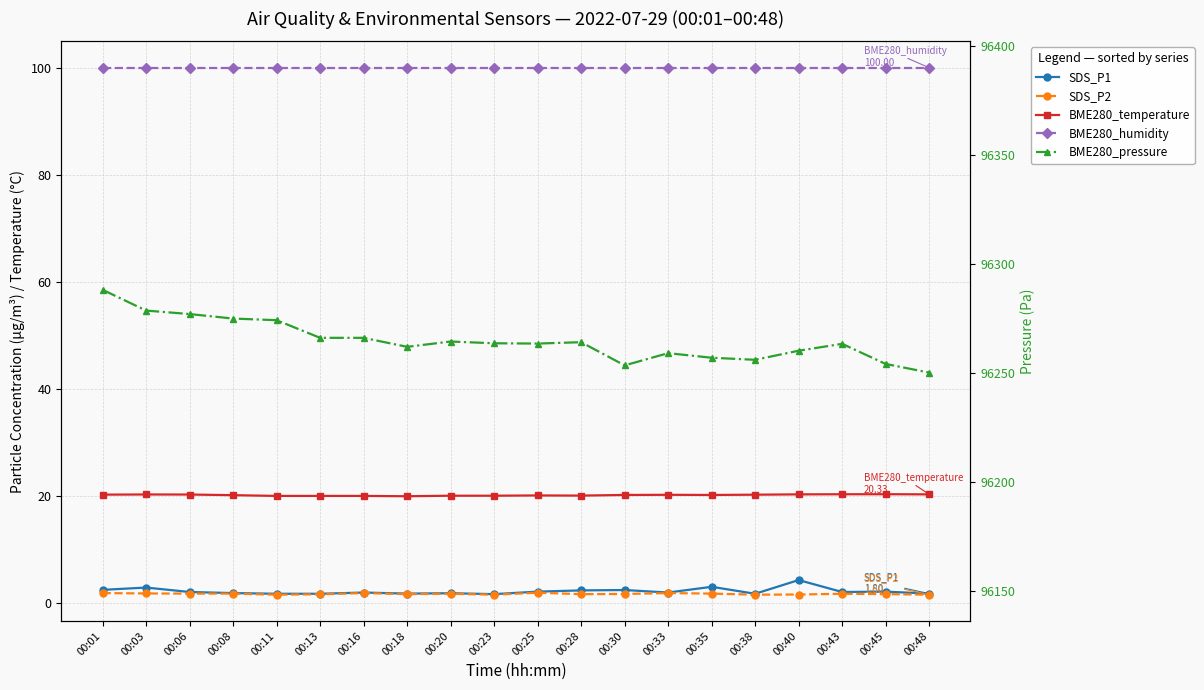

Reading left to right, what are all the values shown in this chart?

SDS_P1: 2.5	2.9	2.1	1.9	1.8	1.8	2.0	1.8	1.9	1.7	2.2	2.4	2.5	2.0	3.1	1.8	4.3	2.1	2.2	1.8
SDS_P2: 1.9	1.8	1.8	1.8	1.6	1.7	1.9	1.7	1.8	1.6	2.0	1.7	1.7	1.9	1.8	1.6	1.6	1.8	1.7	1.6
BME280_temperature: 20.3	20.3	20.3	20.2	20.0	20.0	20.0	20.0	20.1	20.1	20.1	20.1	20.2	20.2	20.2	20.3	20.3	20.4	20.4	20.3
BME280_humidity: 100.0	100.0	100.0	100.0	100.0	100.0	100.0	100.0	100.0	100.0	100.0	100.0	100.0	100.0	100.0	100.0	100.0	100.0	100.0	100.0
BME280_pressure: 96288.2	96278.7	96277.1	96275.0	96274.2	96266.2	96266.2	96262.0	96264.5	96263.7	96263.5	96264.2	96253.5	96259.1	96257.0	96256.1	96260.2	96263.4	96254.2	96250.2